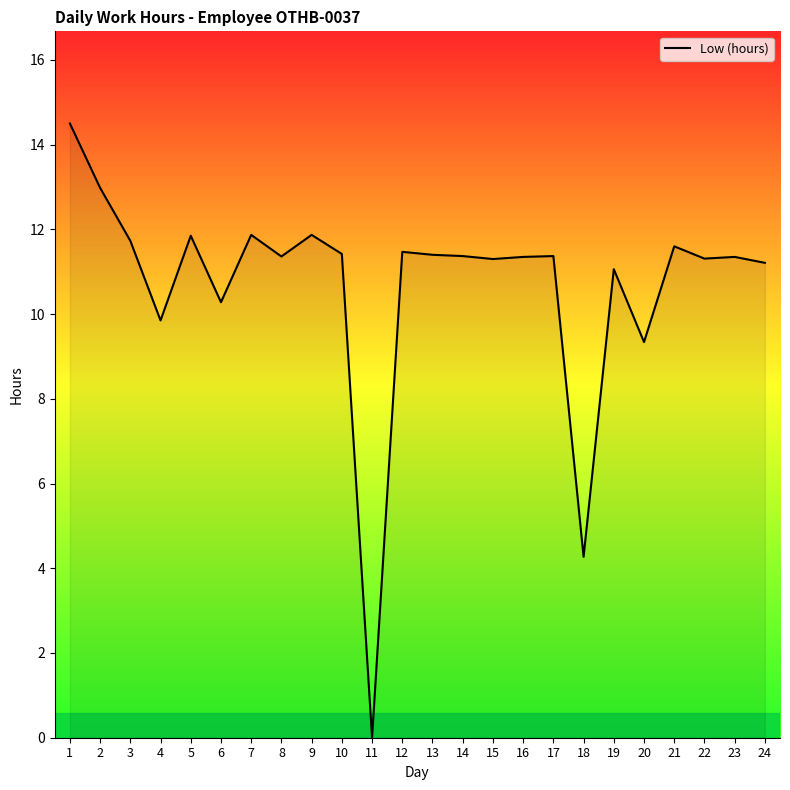

Which label corresponds to the largest value in the chart?

1